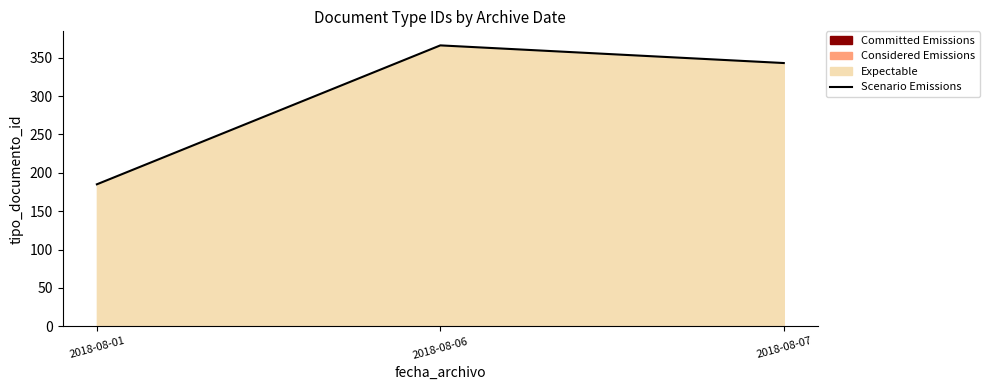

At which label does the data first exceed 343?

2018-08-06